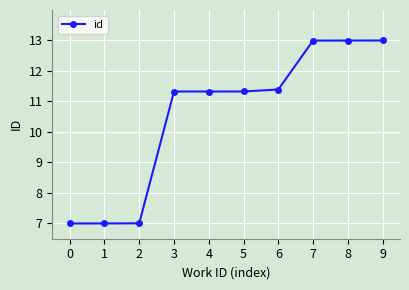

How many data points are less than 11?

3